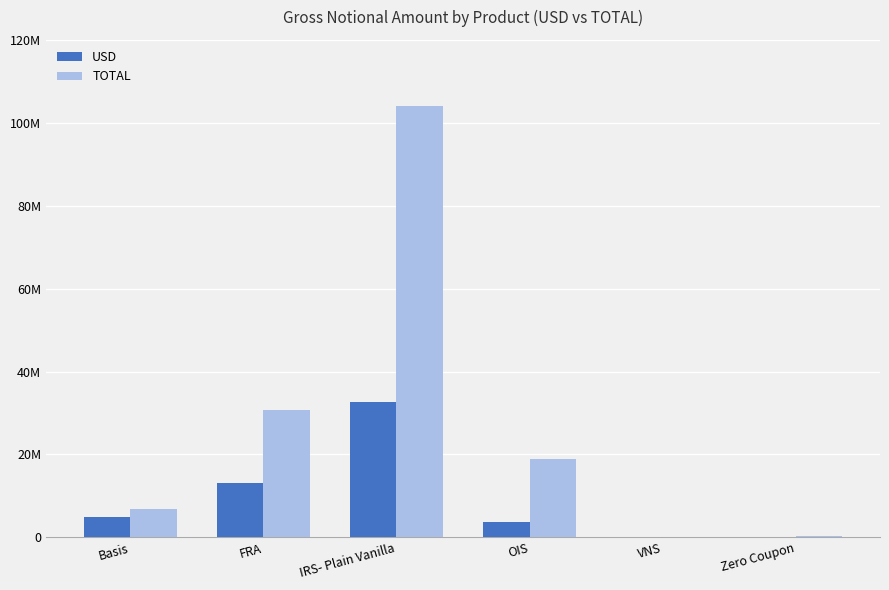

At which category is the sum across all series the highest?

IRS- Plain Vanilla